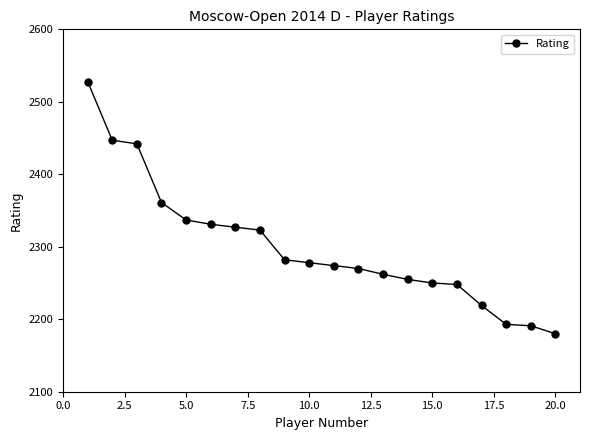

True or false: the data has more than 2 interior local peaks.

False